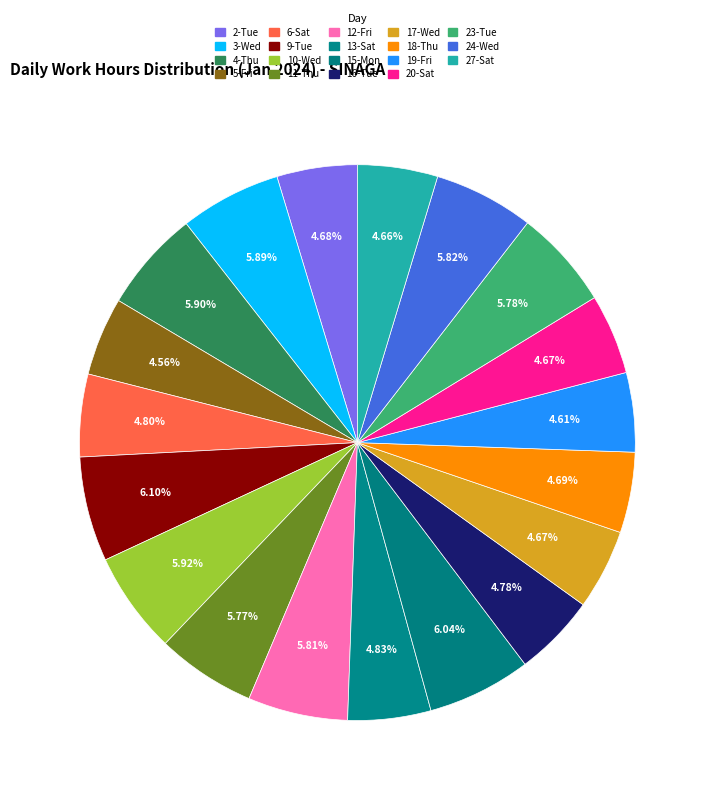

To the nearest percent, what portion does 17-Wed represent?

5%